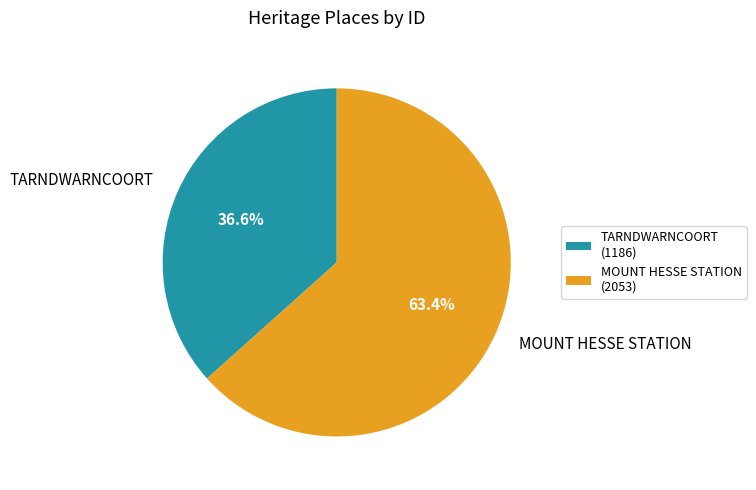

Which slice is the largest?

MOUNT HESSE STATION